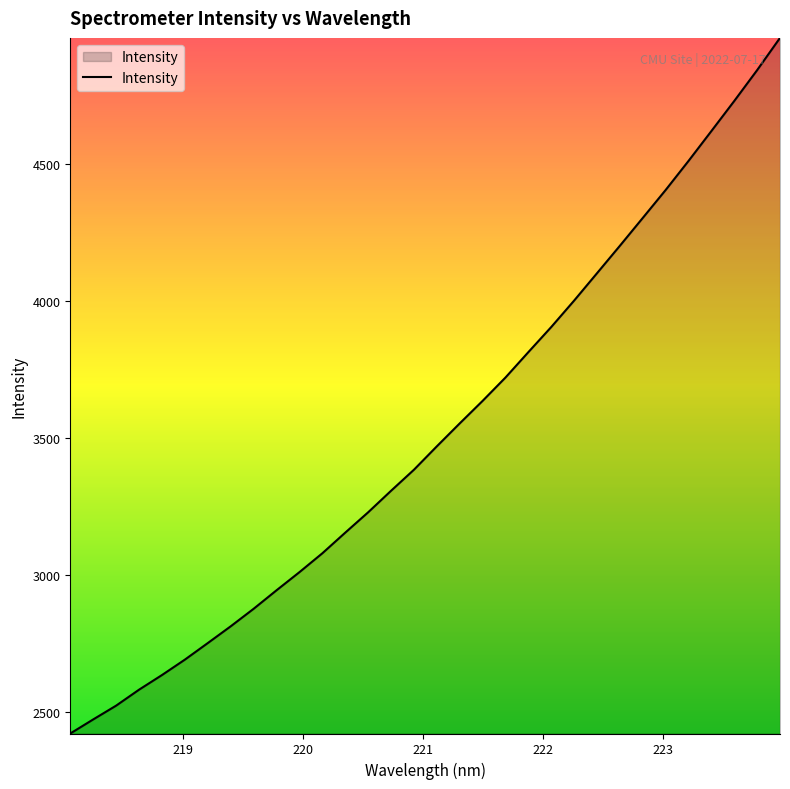

What is the greatest value displayed?

4960.9